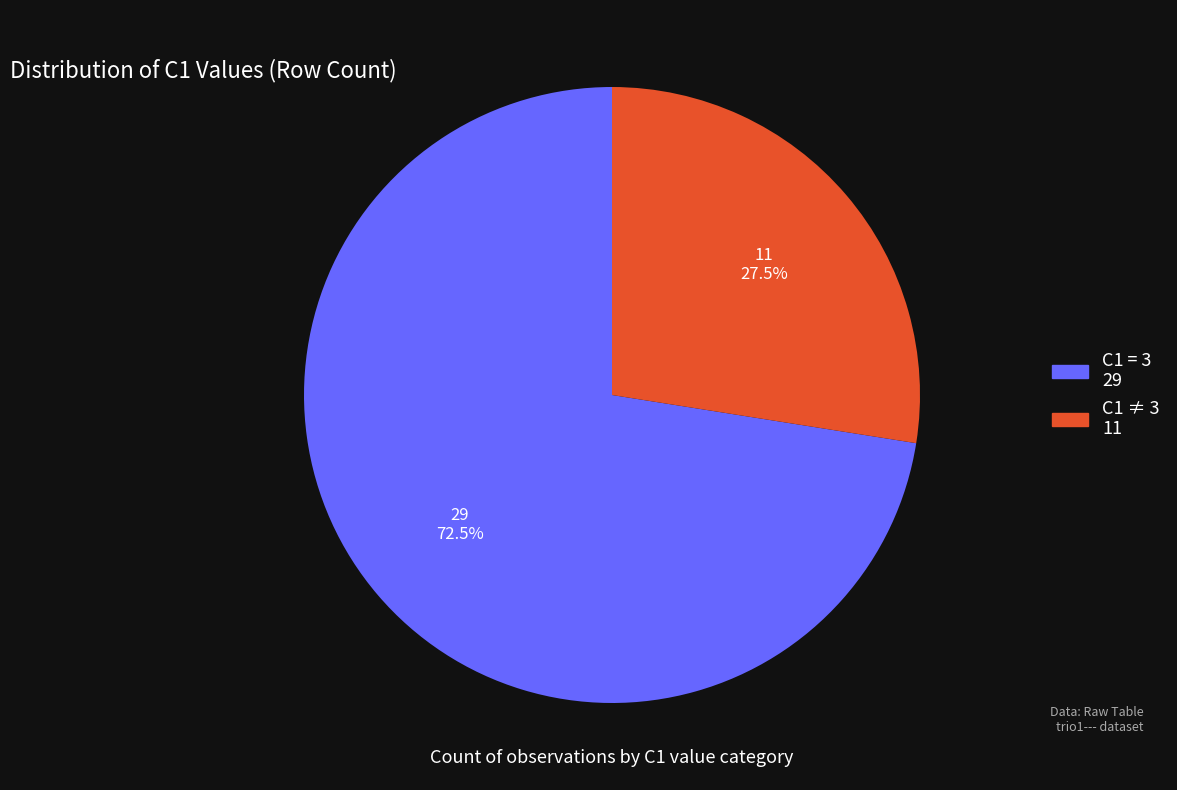

Is there any slice that represents more than half of the pie?

Yes